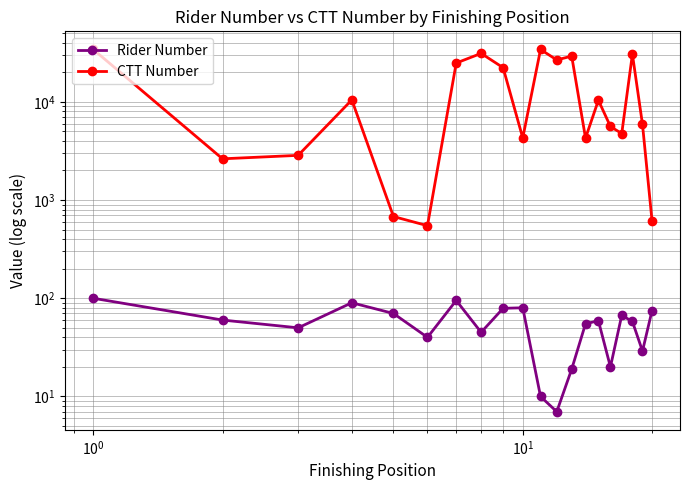

What is the minimum value for CTT Number?

548